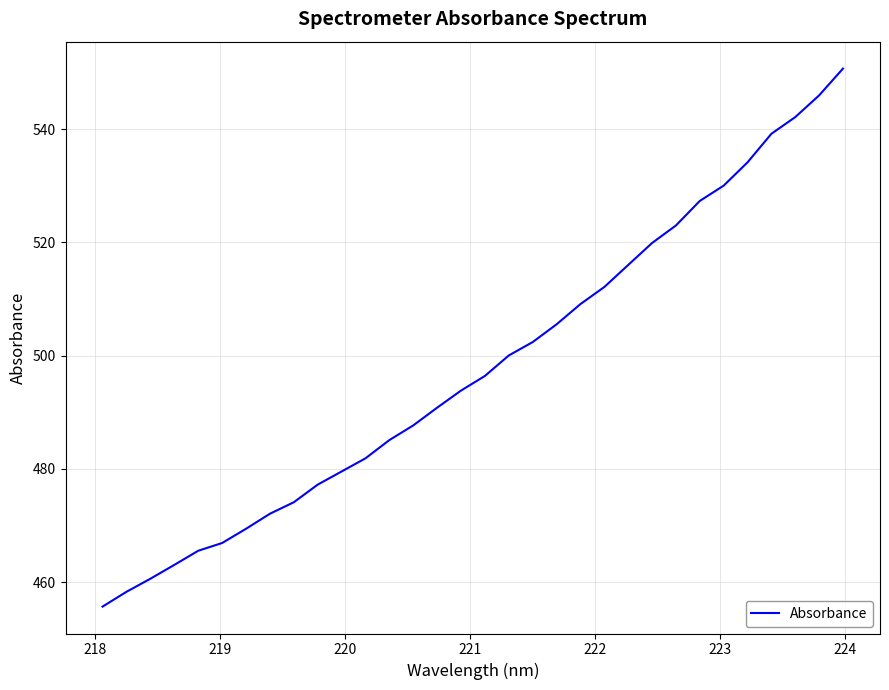

What is the minimum value shown in the chart?

455.7